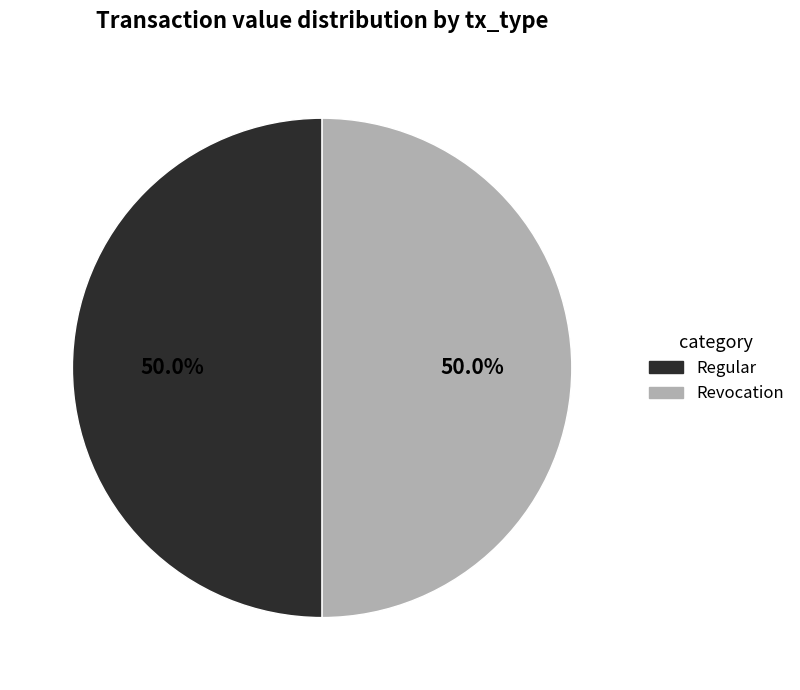

Rank the categories by value from highest to lowest.

Regular (io_index=1), Revocation (io_index=0)